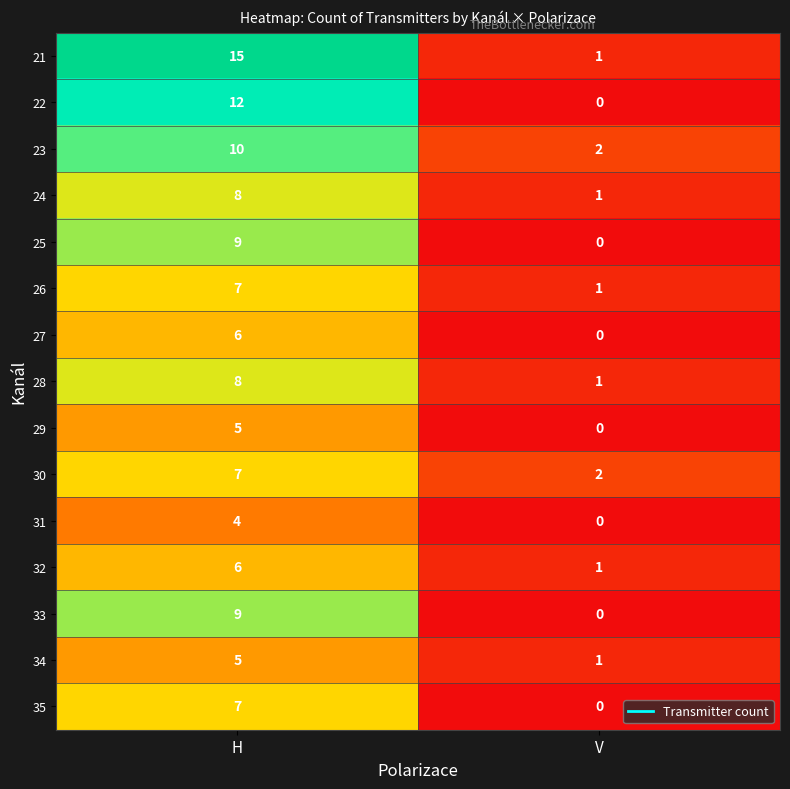

Rank the categories by 22 value from lowest to highest.

V, H